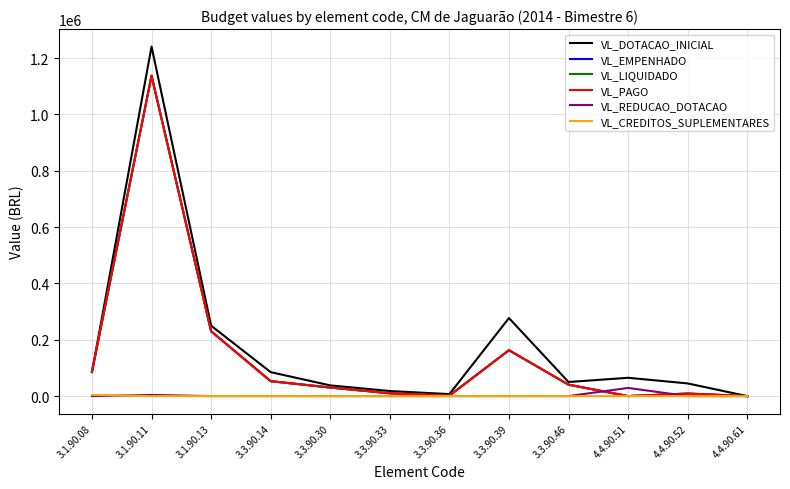

Does the chart have visible grid lines?

Yes